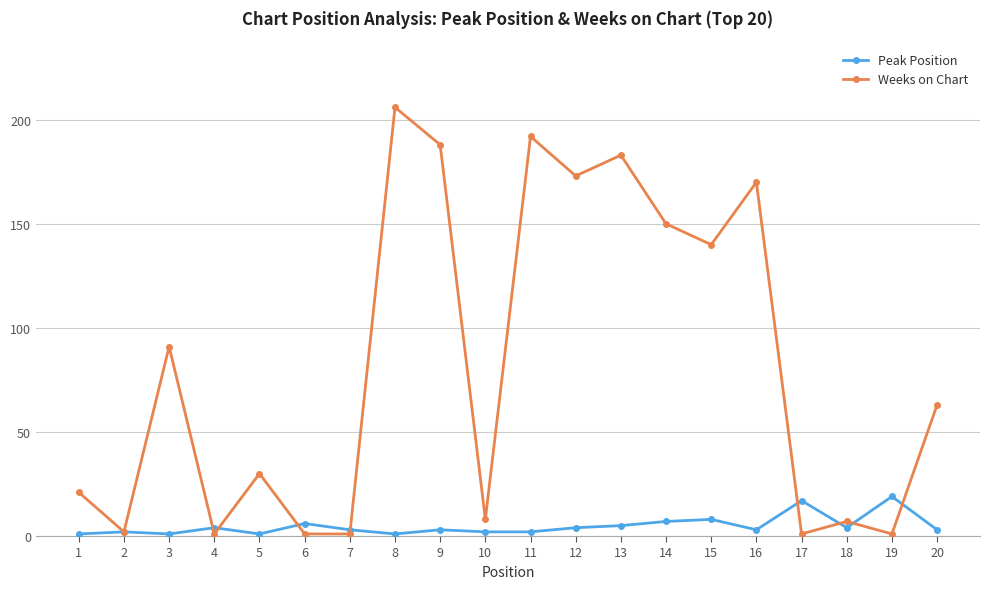

The Peak Position series shows 17 at 17. True or false?

True